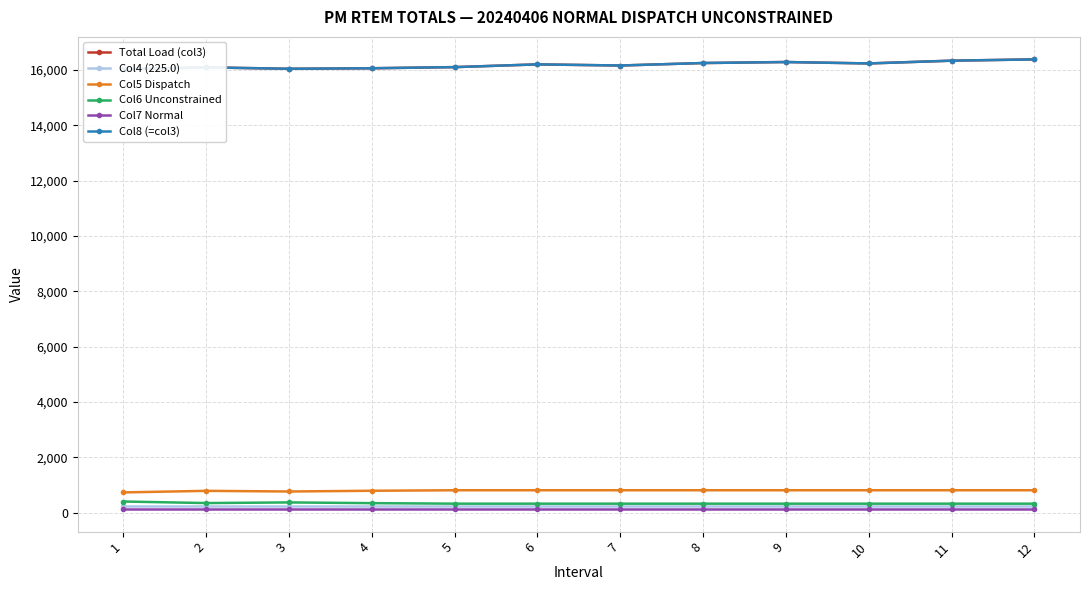

What are all the series names shown in the legend?

Total Load (col3), Col4 (225.0), Col5 Dispatch, Col6 Unconstrained, Col7 Normal, Col8 (=col3)